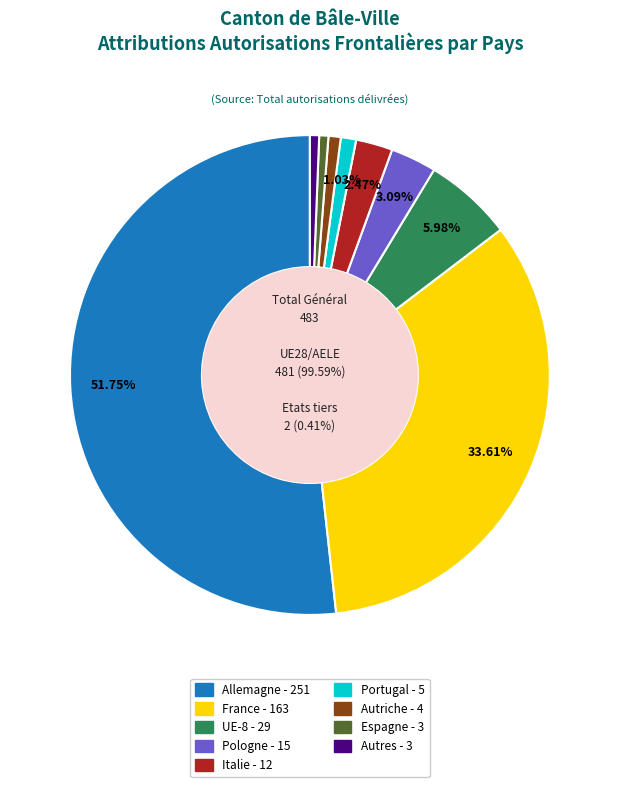

Count the number of slices in the pie.

9